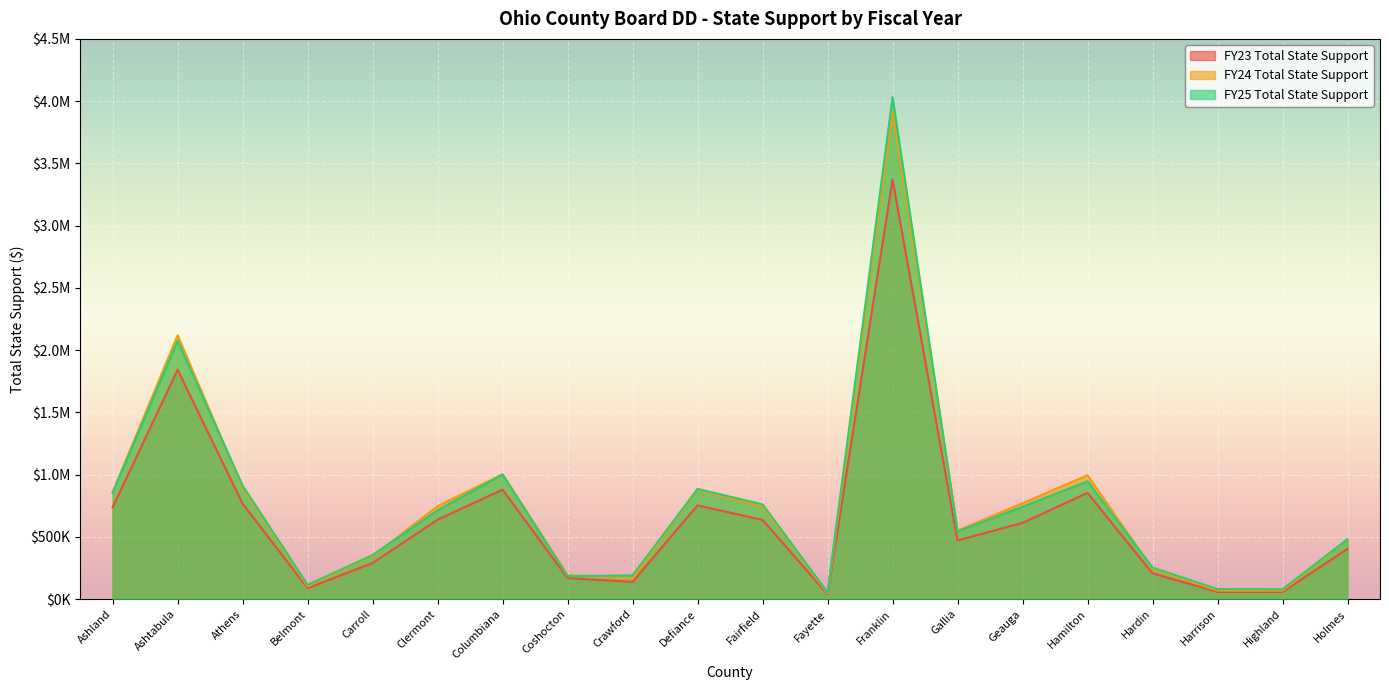

True or false: FY24 Total State Support has more than 0 points higher than both neighbors.

True